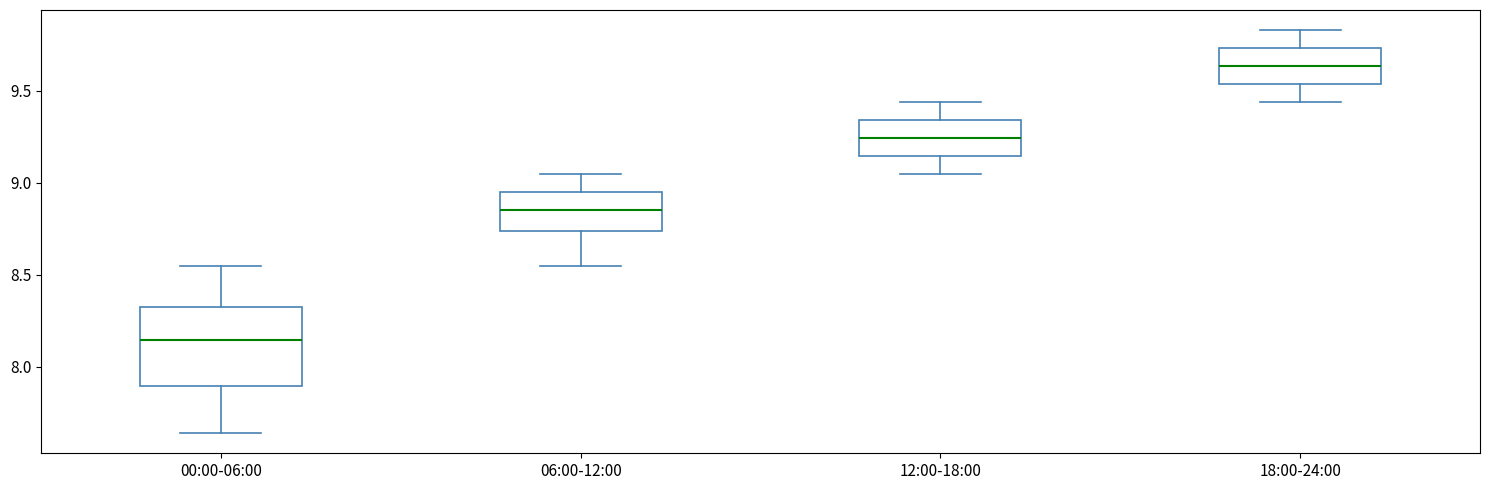

Which box is the tallest, from its lower edge to its upper edge?

00:00-06:00